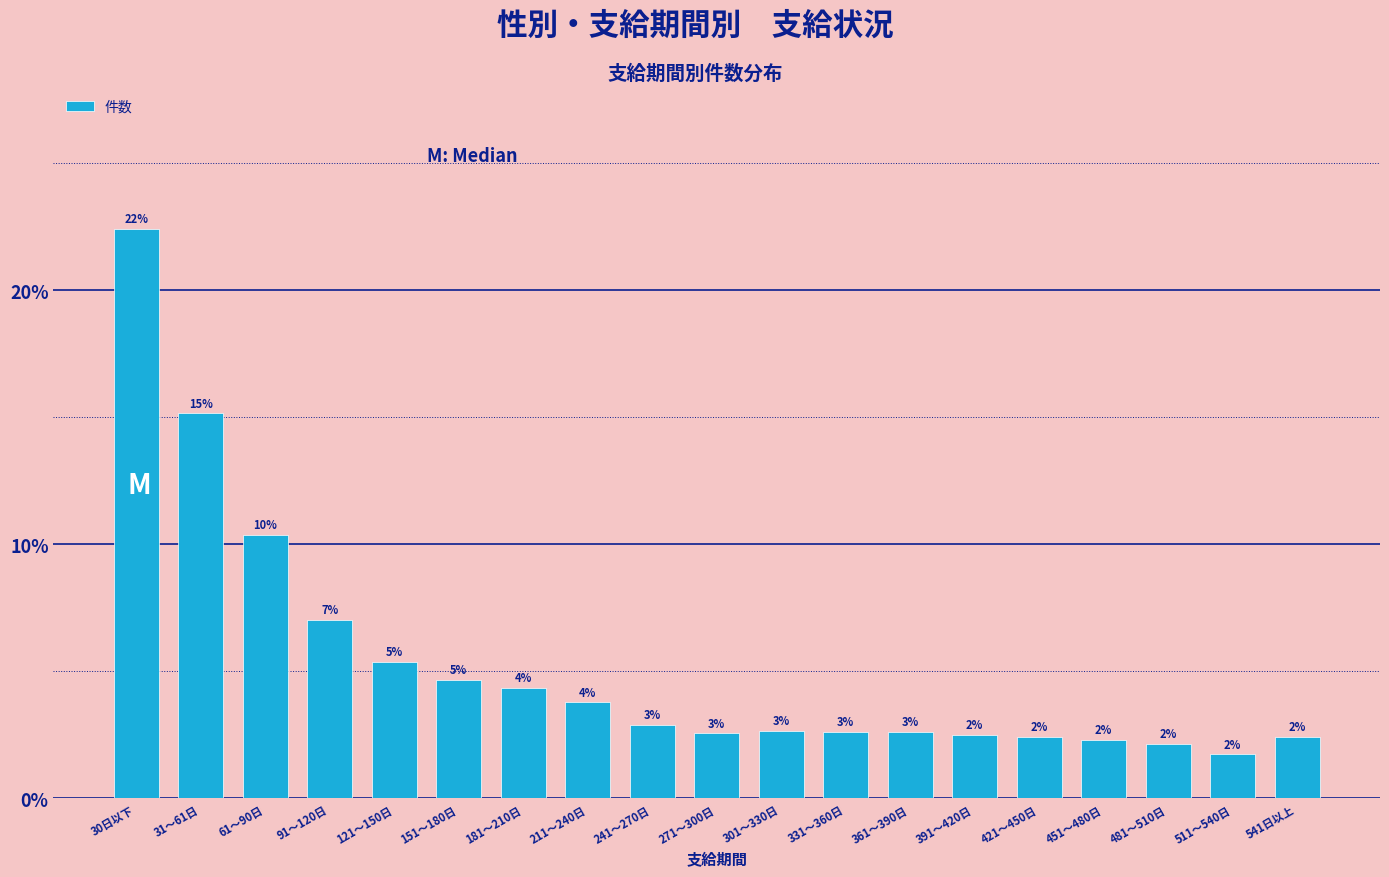

How many bars are there in total?

19